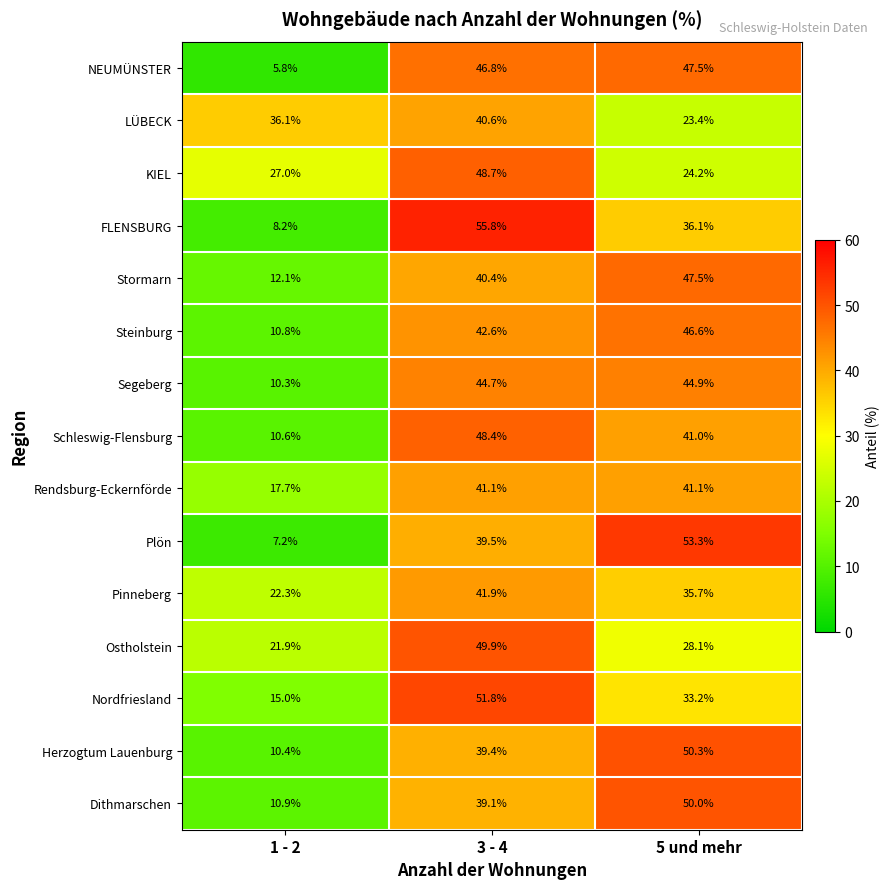

Between 1 - 2 and 3 - 4, which series saw the biggest shift?

FLENSBURG